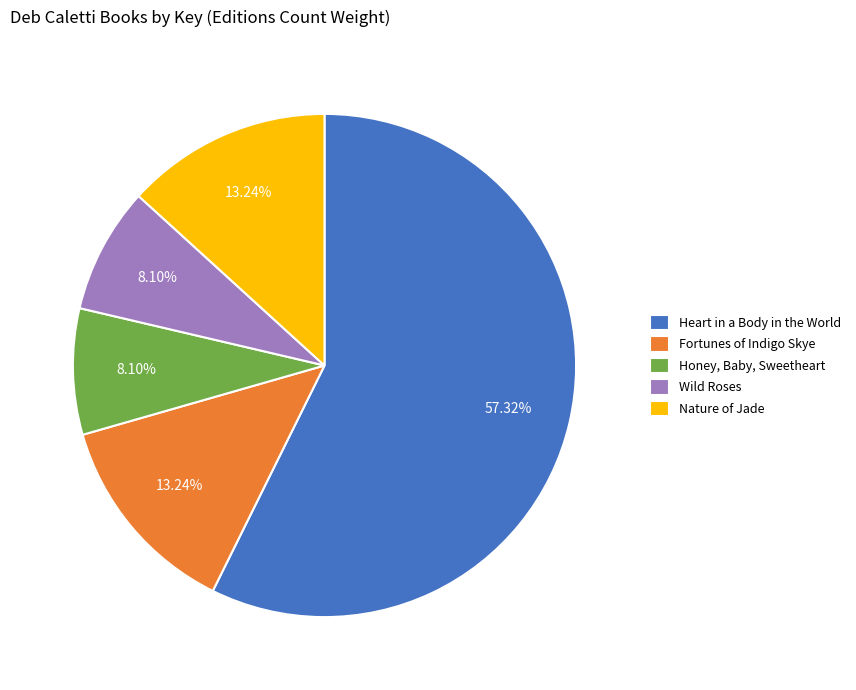

How many slices are in this pie chart?

5